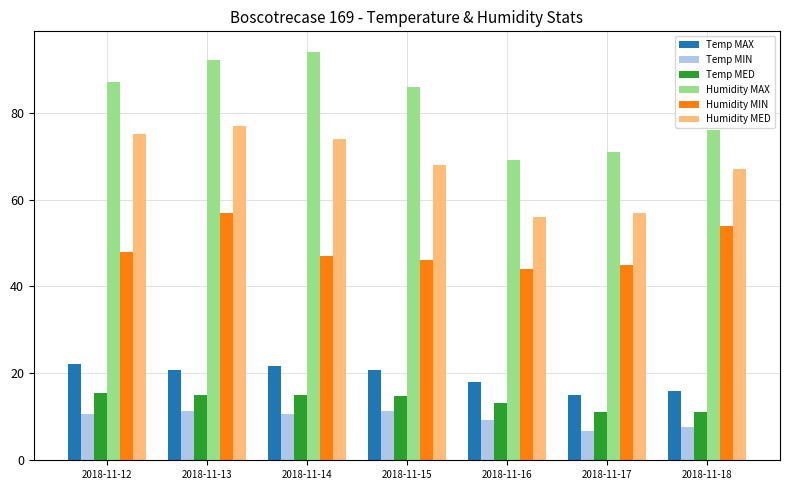

How many bars are there in total?

42